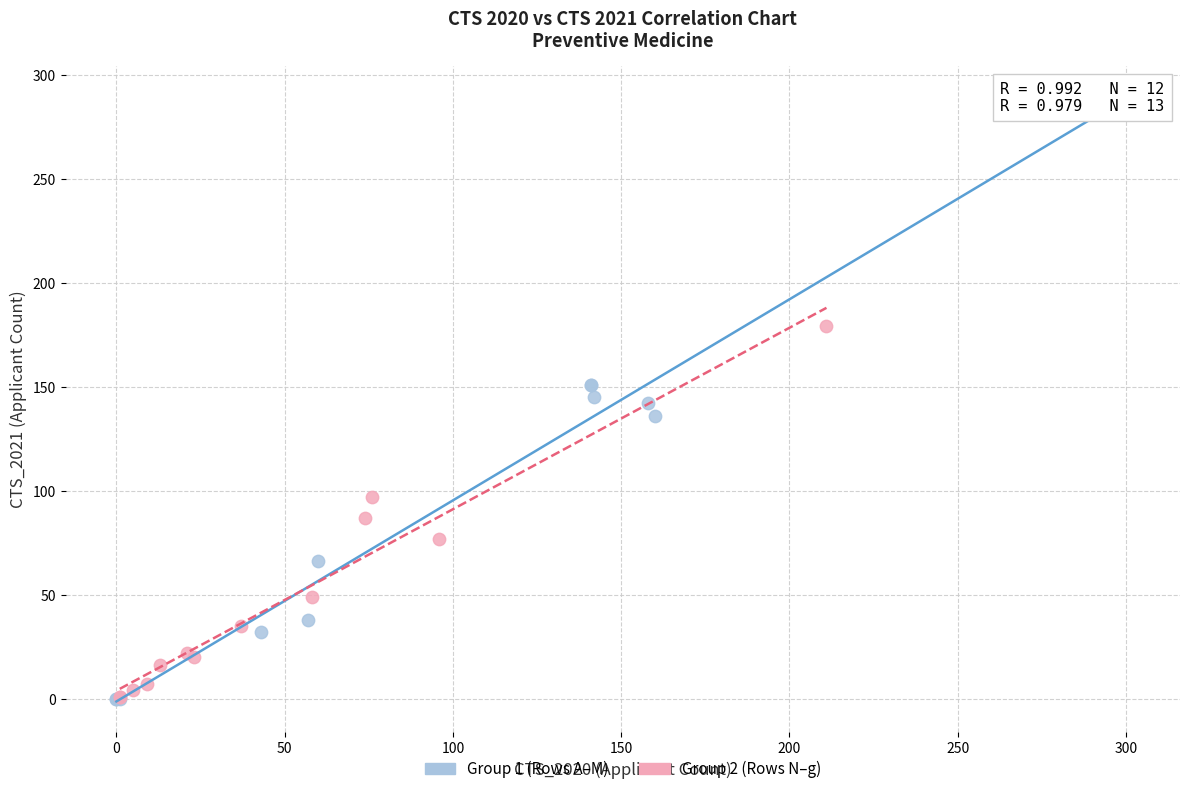

Which series has the widest spread of Y values?

Group 1 (Rows A–M)